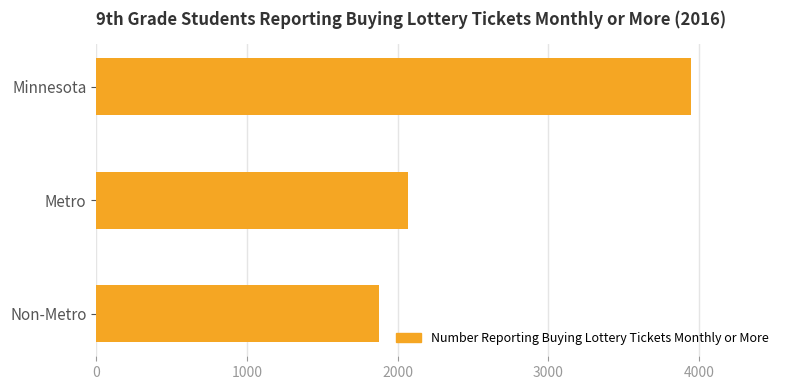

What is the difference between the maximum and minimum values?

2070